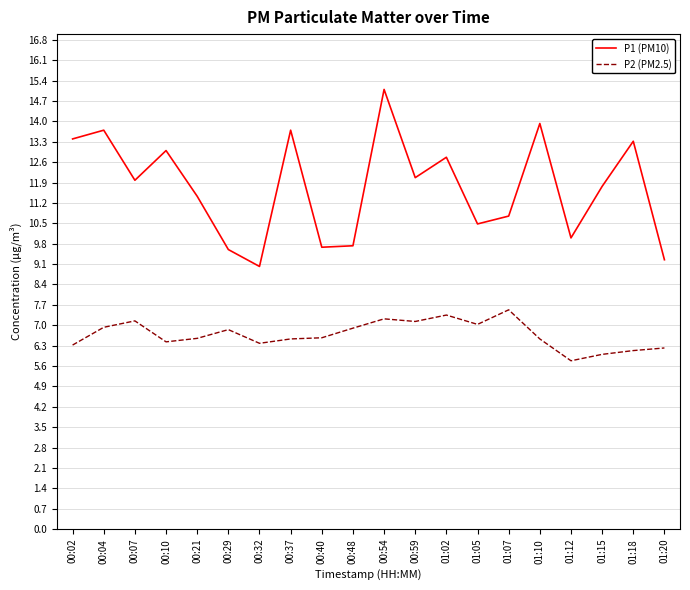

True or false: P2 (PM2.5) and P1 (PM10) cross at least once.

False